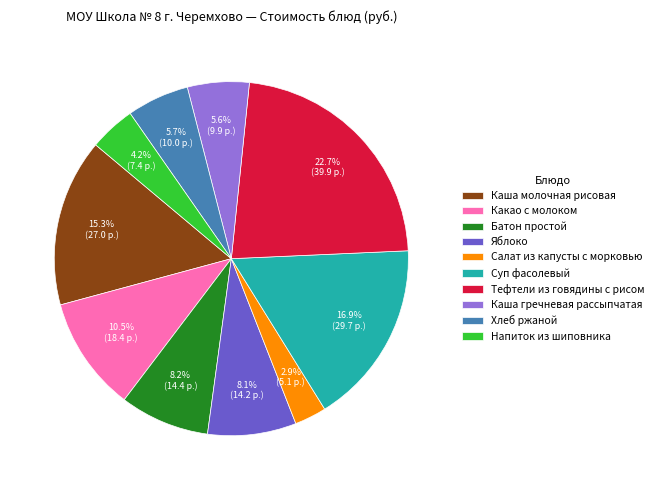

What percentage do Каша гречневая рассыпчатая and Хлеб ржаной together represent?

11.3%